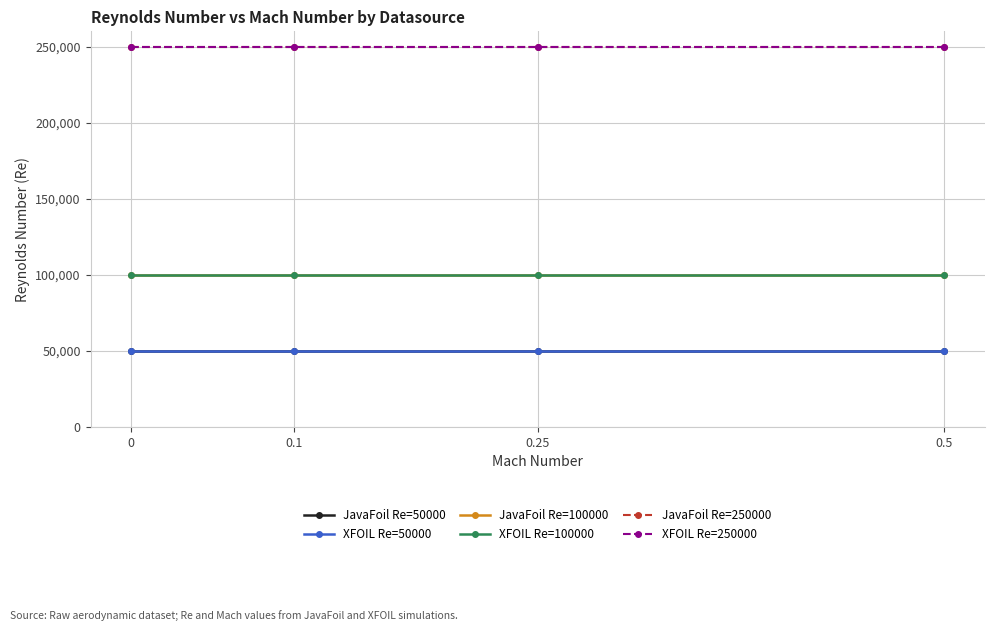

What is the label of the 3rd point from the right?

0.1